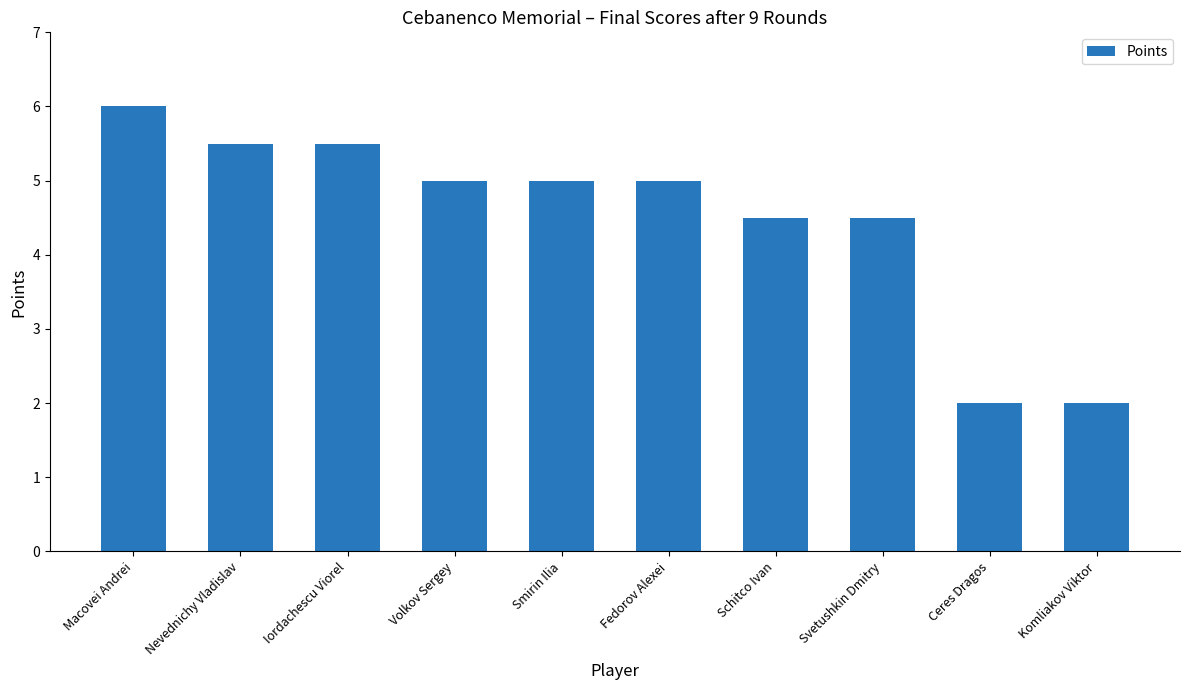

How many categories are shown in the chart?

10